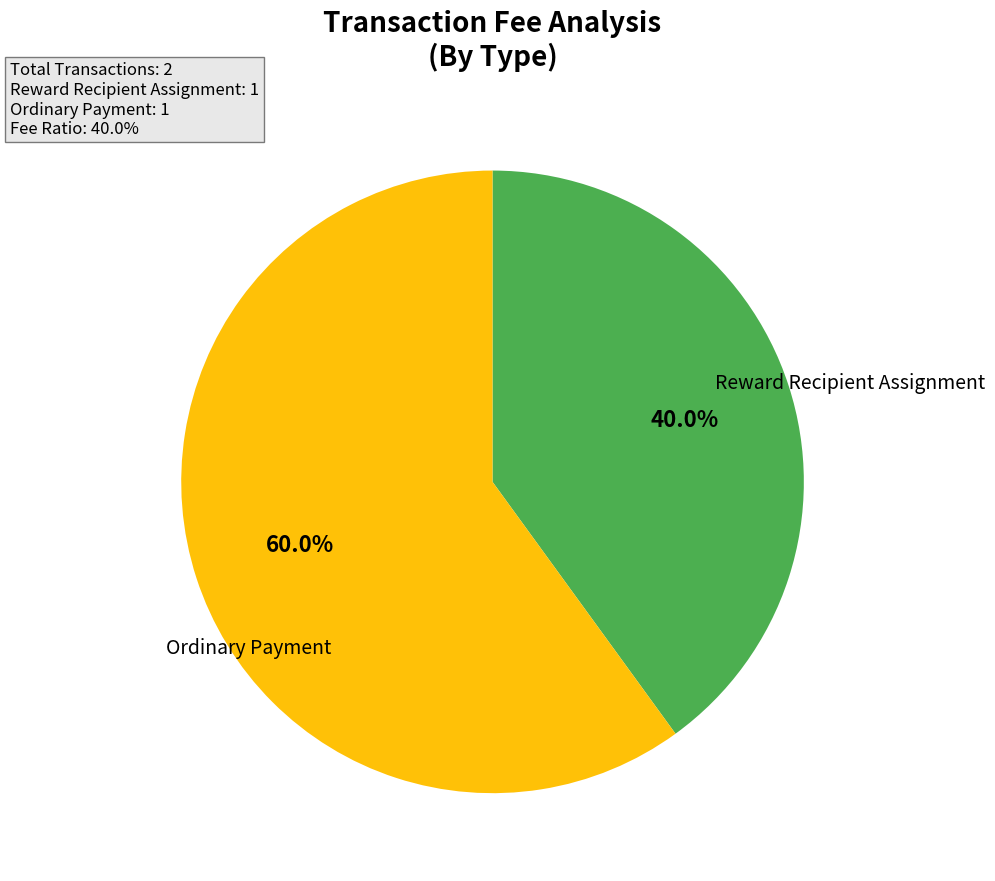

Count the number of slices in the pie.

2